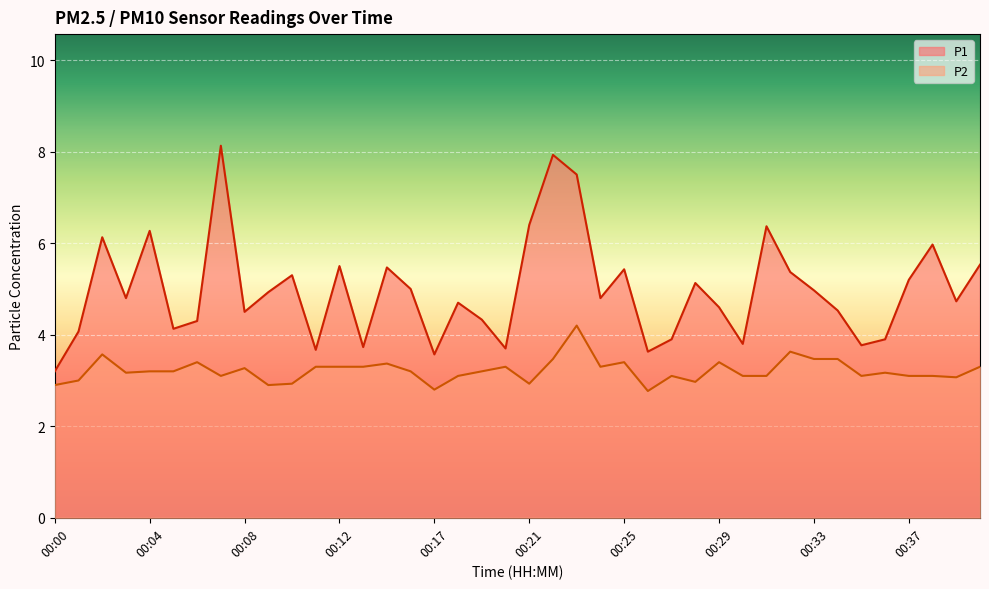

Where does the P2 series first go above 3?

00:02